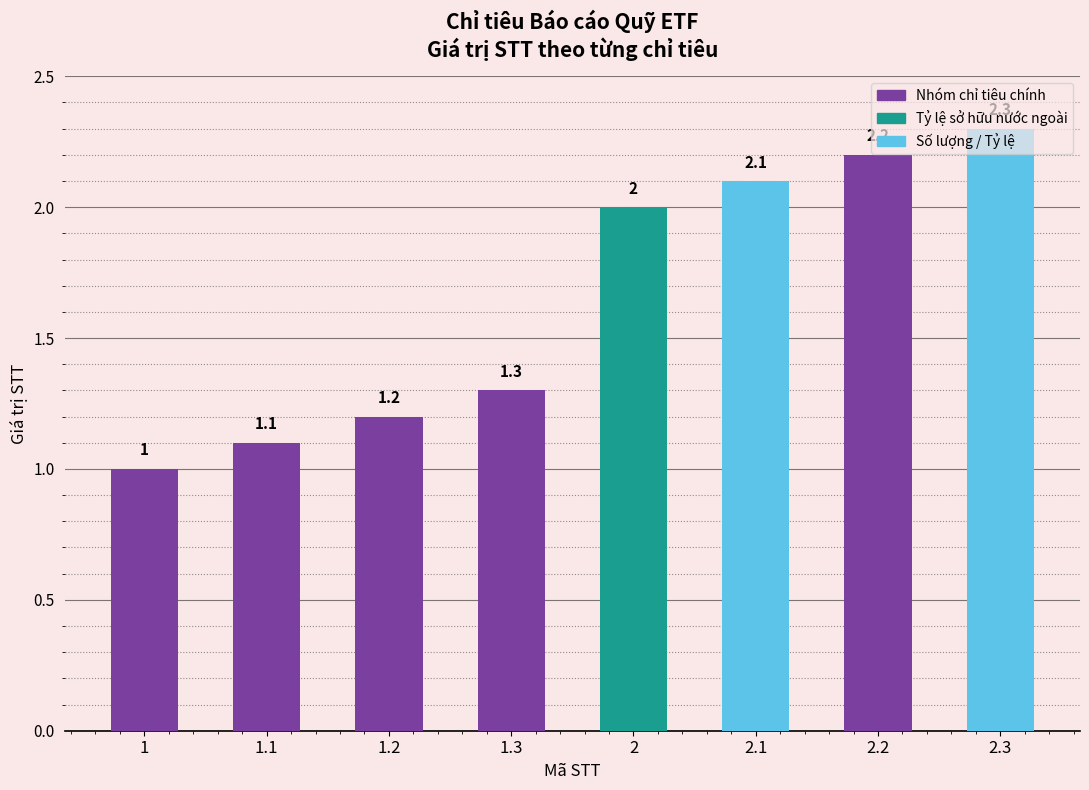

Count the number of values greater than 2.

3